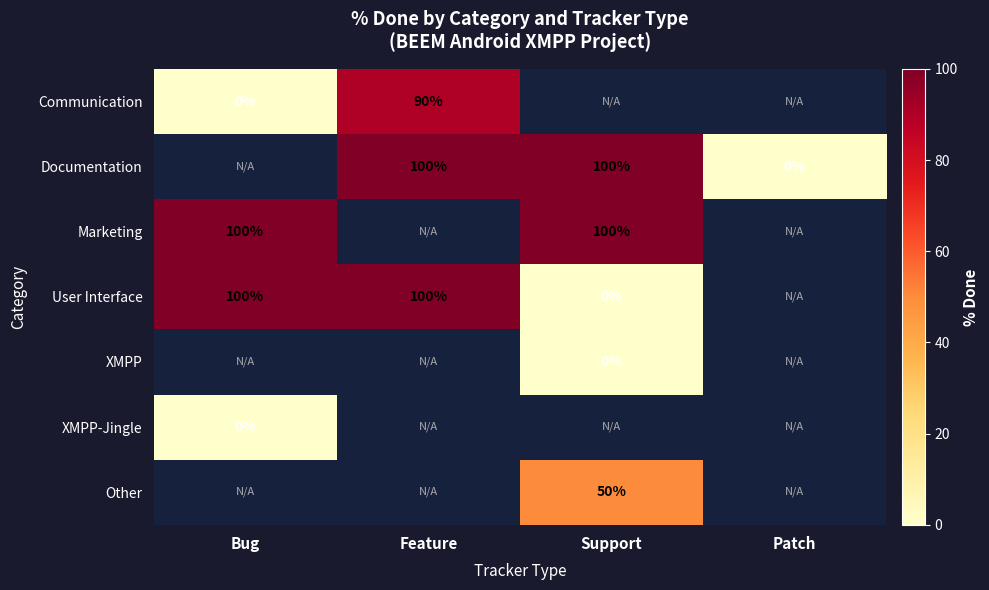

How many distinct data groups are displayed?

7